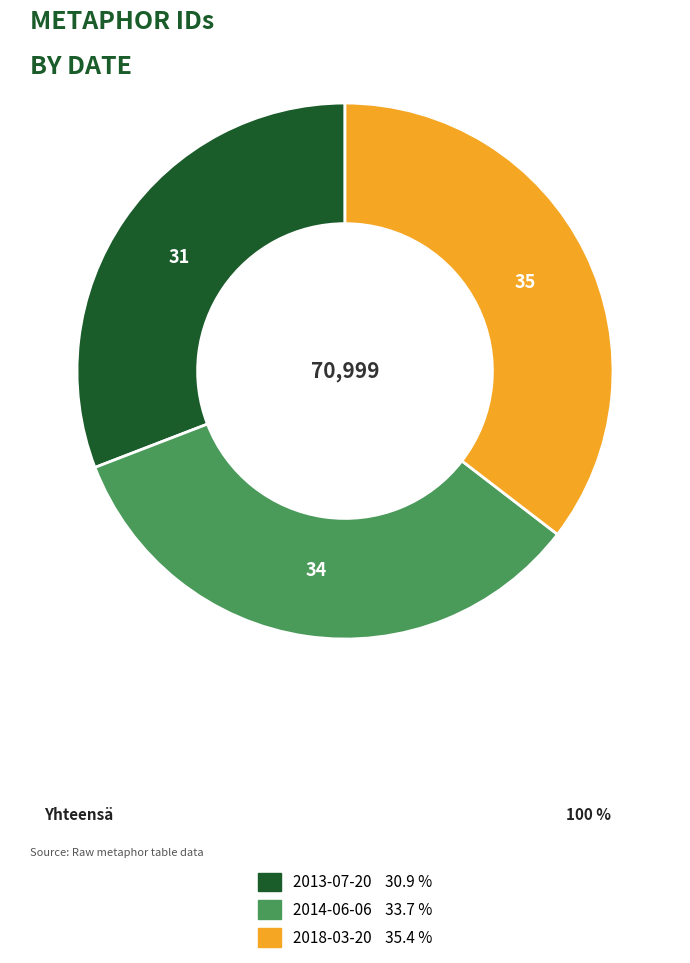

The 2018-03-20 slice represents 29% of the pie. True or false?

False